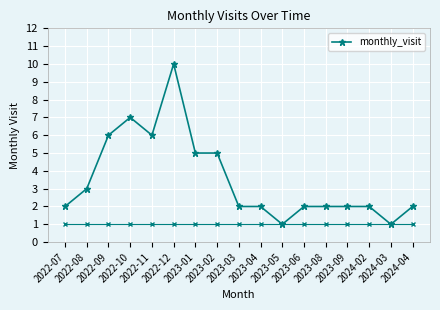

What is the sum of all values?

60